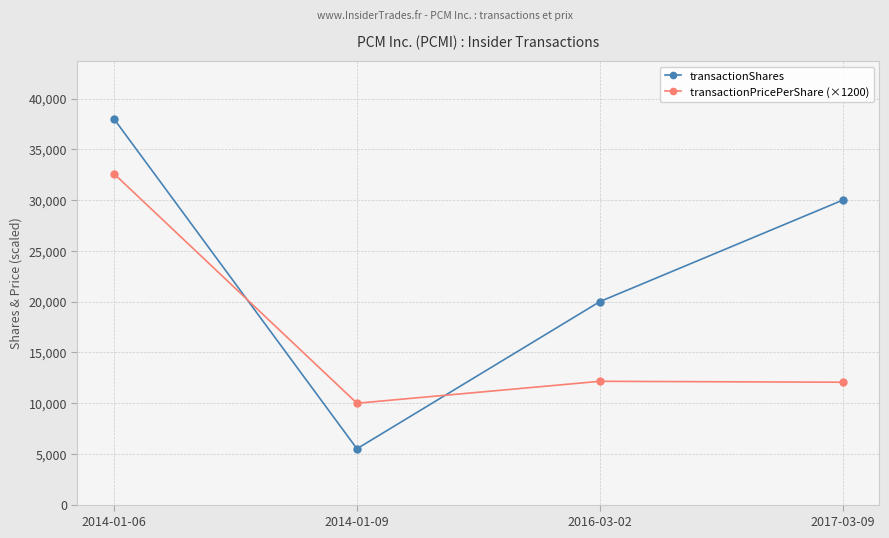

What is the label of the 1st point from the right?

2017-03-09